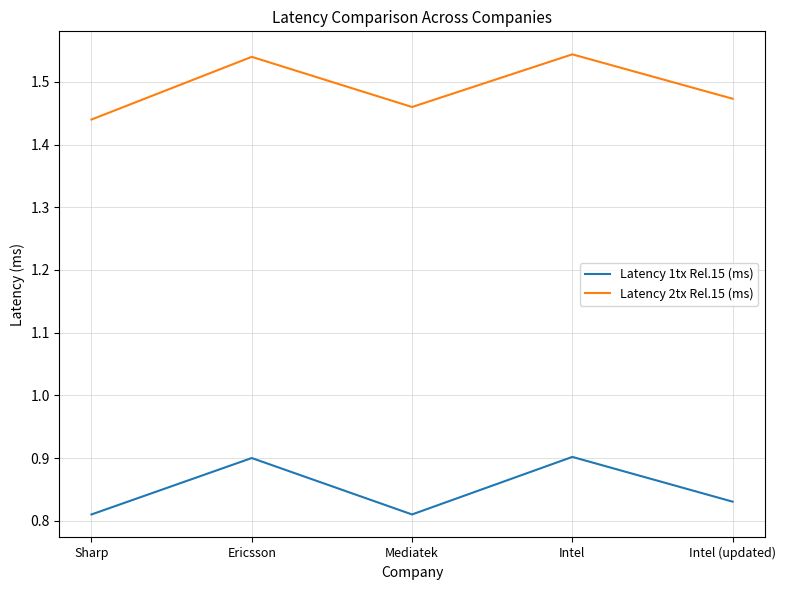

Rank the series at Ericsson from highest to lowest value.

Latency 2tx Rel.15 (ms), Latency 1tx Rel.15 (ms)